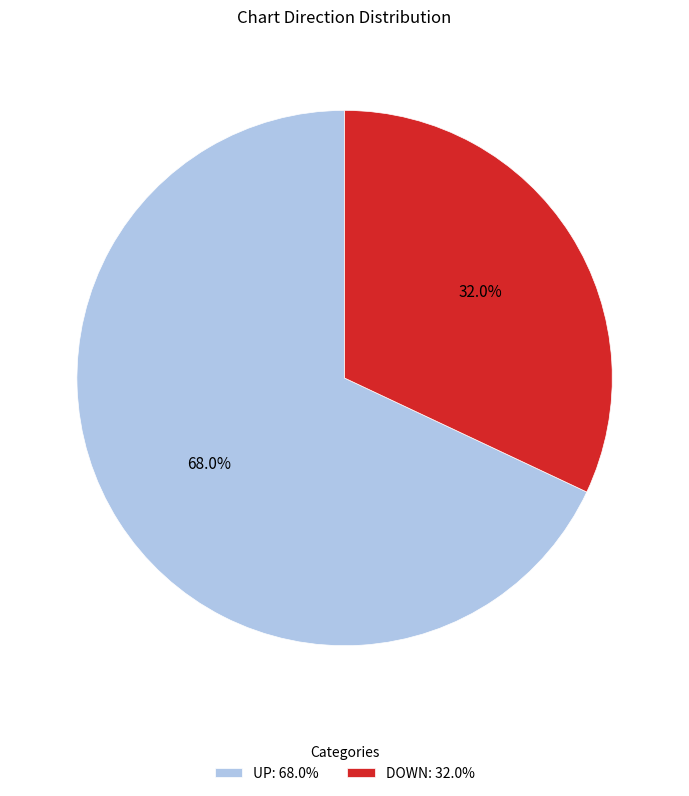

Does any single category account for the majority?

Yes